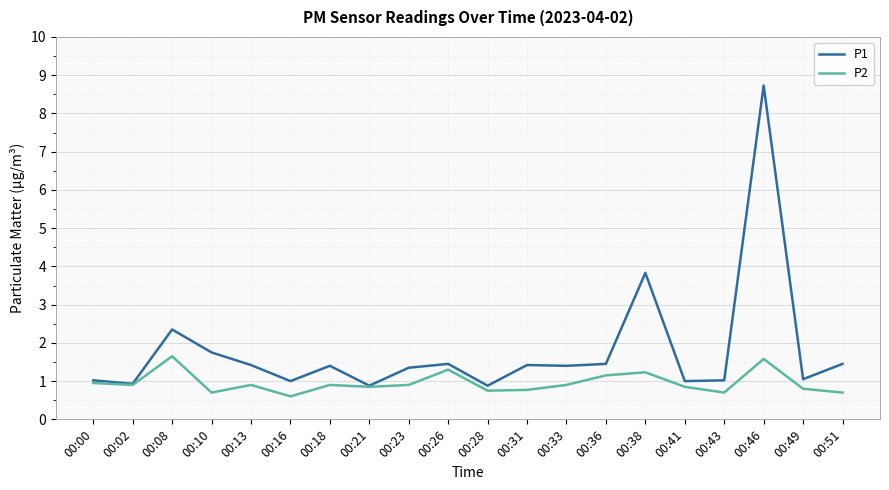

What are all the series names shown in the legend?

P1, P2